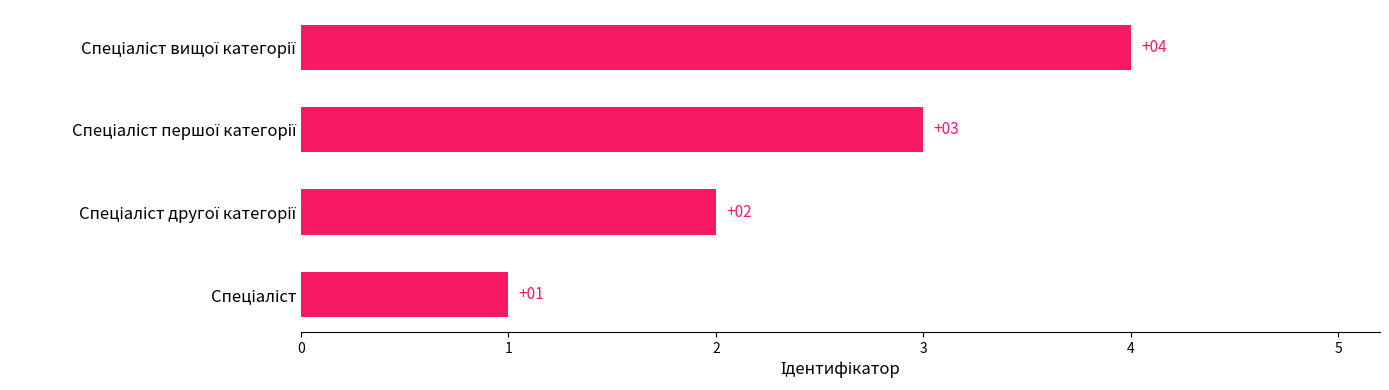

How many values are between 2 and 4?

3